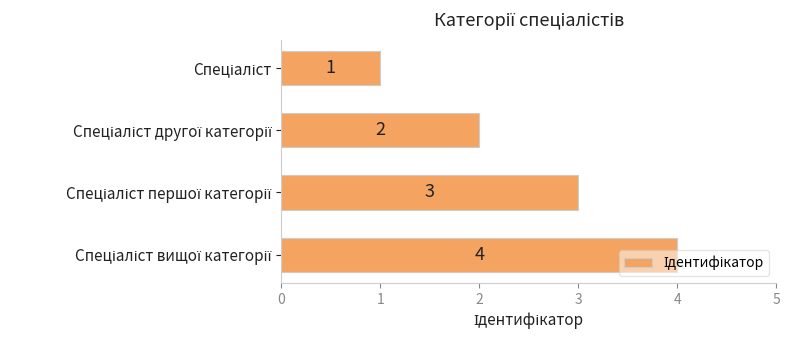

What is the difference between the maximum and minimum values?

3